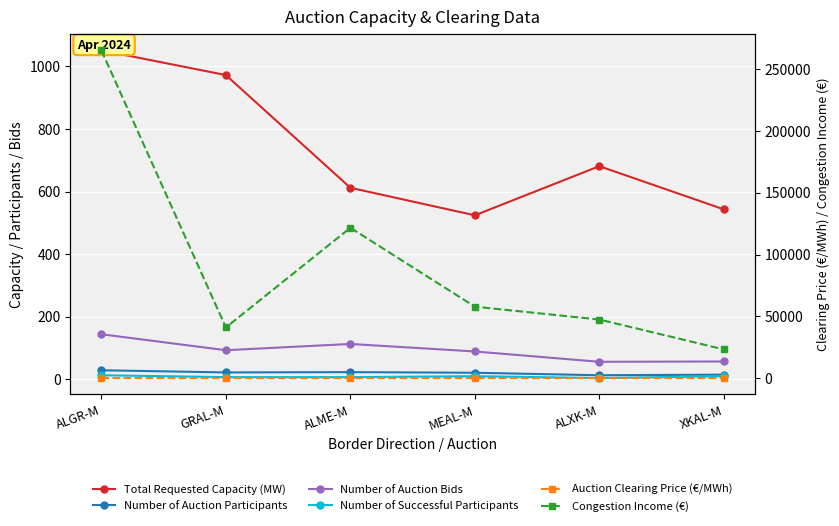

What is the label of the 6th point from the left?

XKAL-M